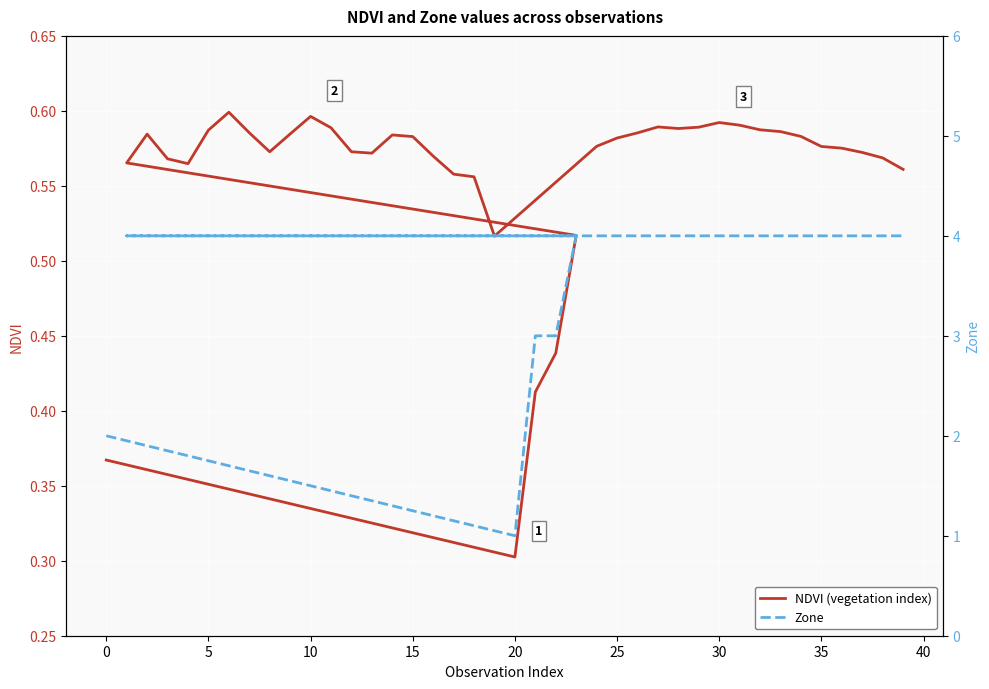

How many data points does each series have?

40